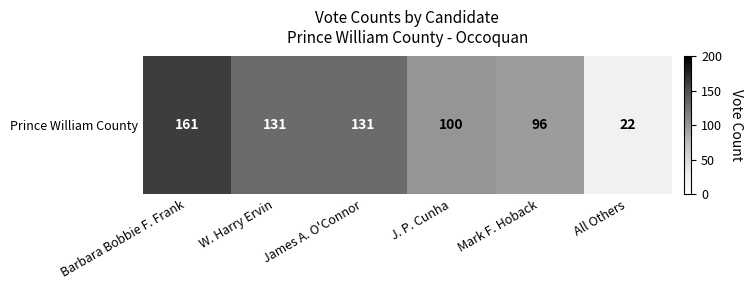

Between J. P. Cunha and James A. O'Connor, which is larger?

James A. O'Connor